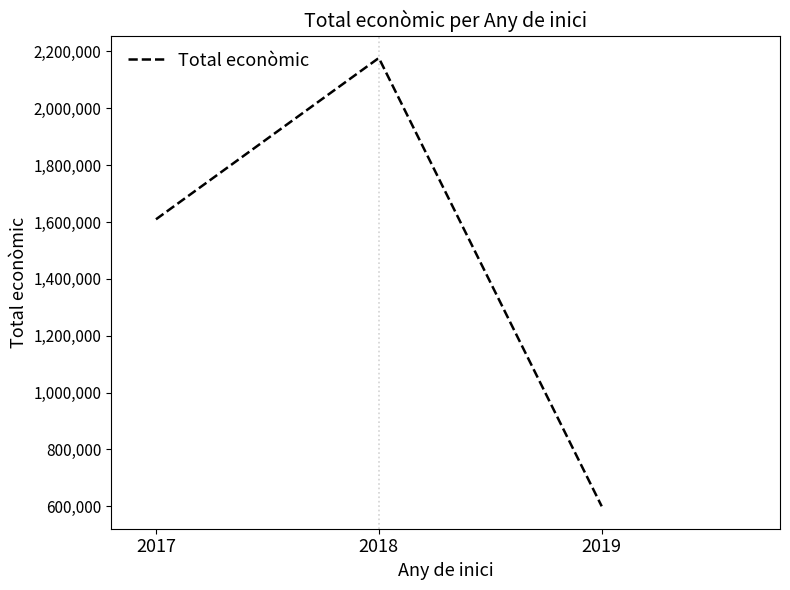

List the labels in order of value, smallest first.

2019, 2017, 2018